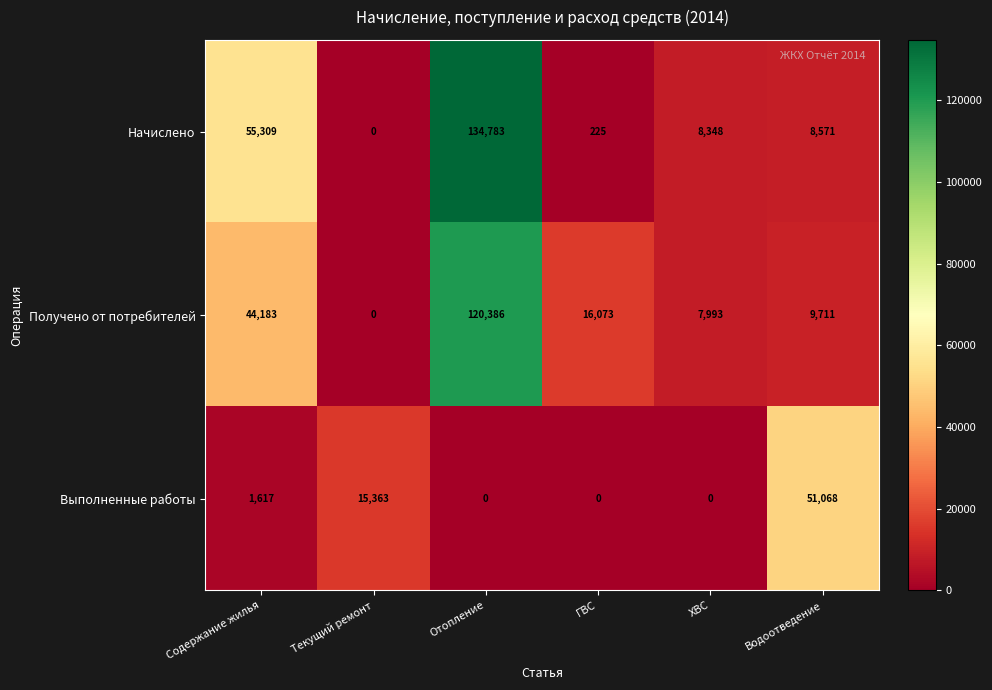

What is the sum of all Получено от потребителей values?

198346